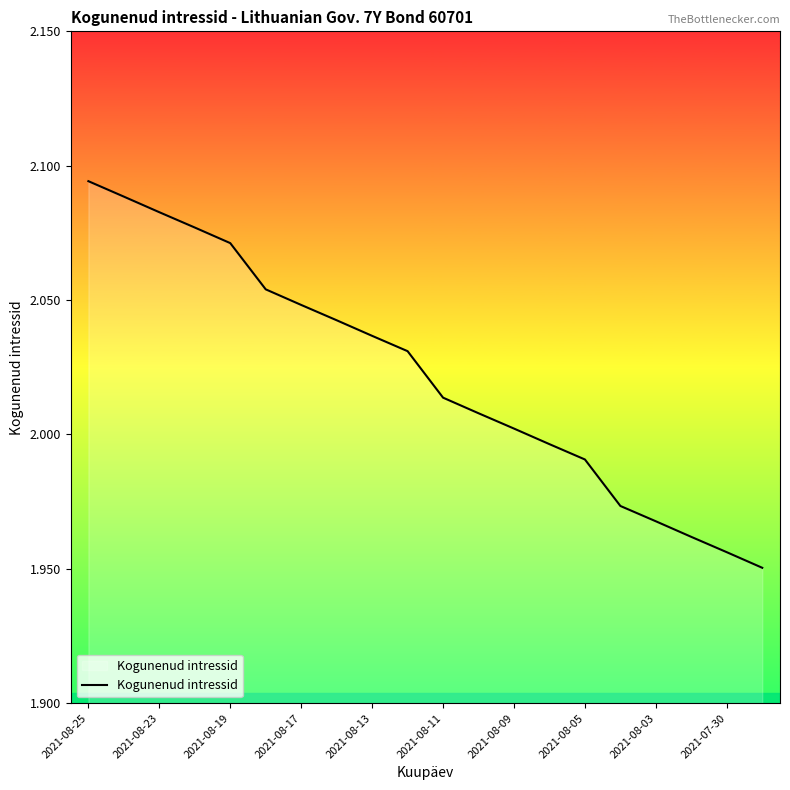

Which label corresponds to the largest value in the chart?

2021-08-25